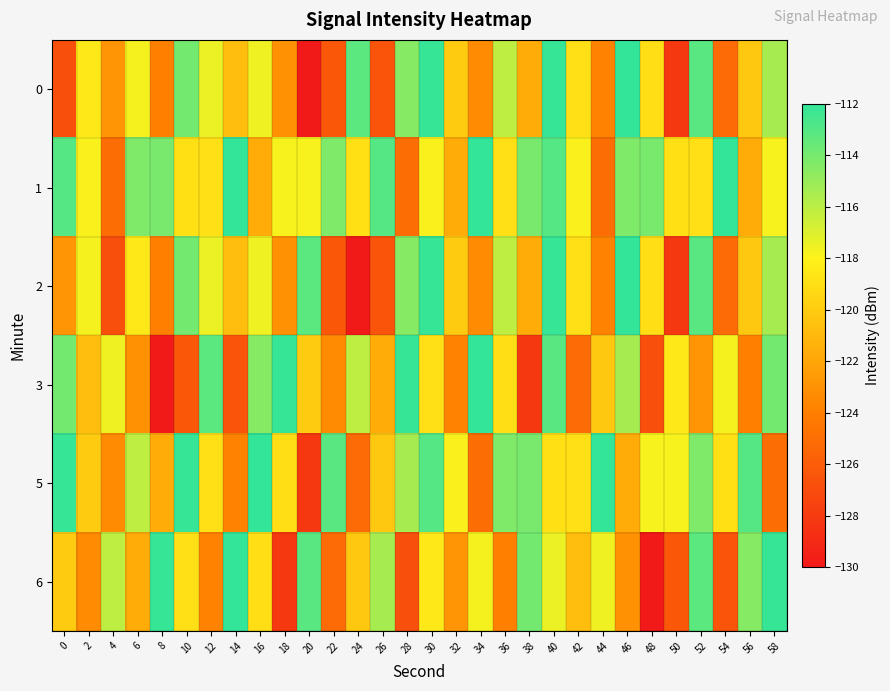

At 16, list the series in order from largest to smallest.

5, 3, 0, 2, 6, 1